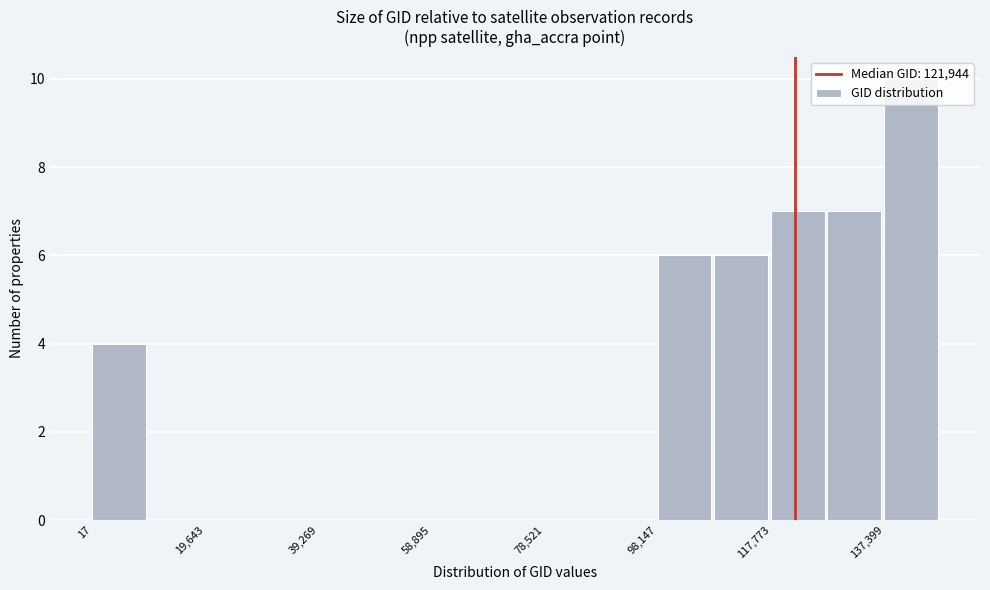

How tall is the bar that spans 128000 to 138000 on the x-axis? Neither the bar edges nor the heights are printed on the chart, so give them approximately, as read against the axes.

7